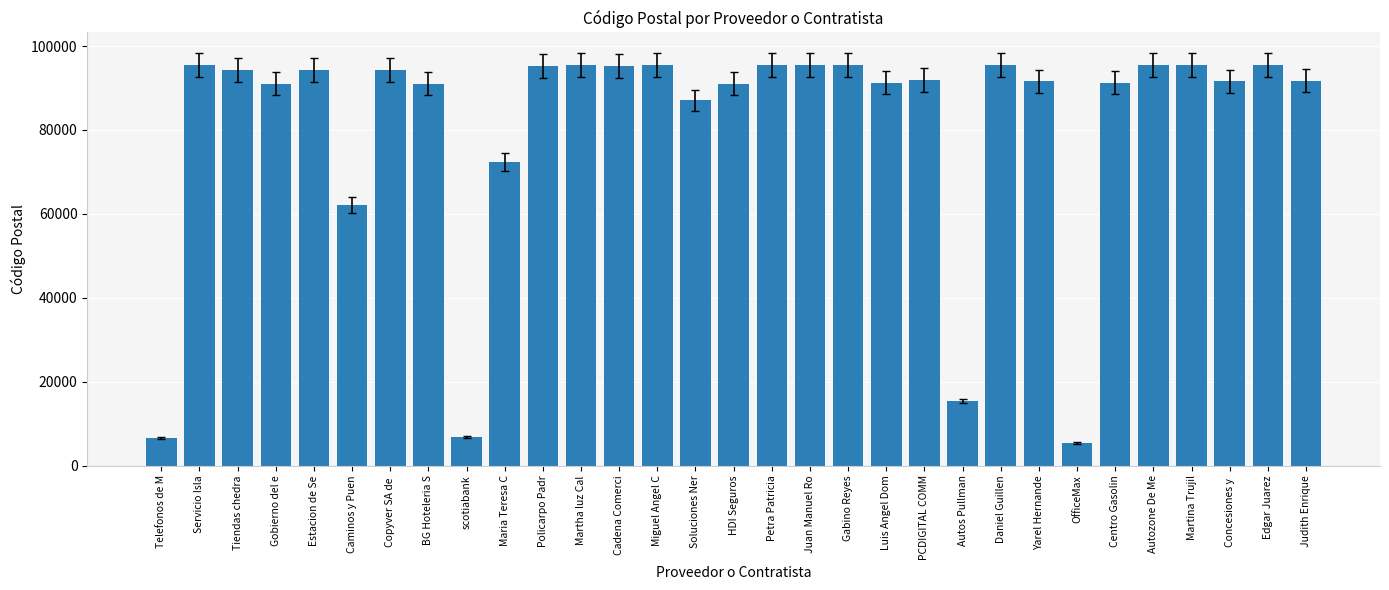

What is the difference between the values at Estacion de Se and Petra Patricia?

1180